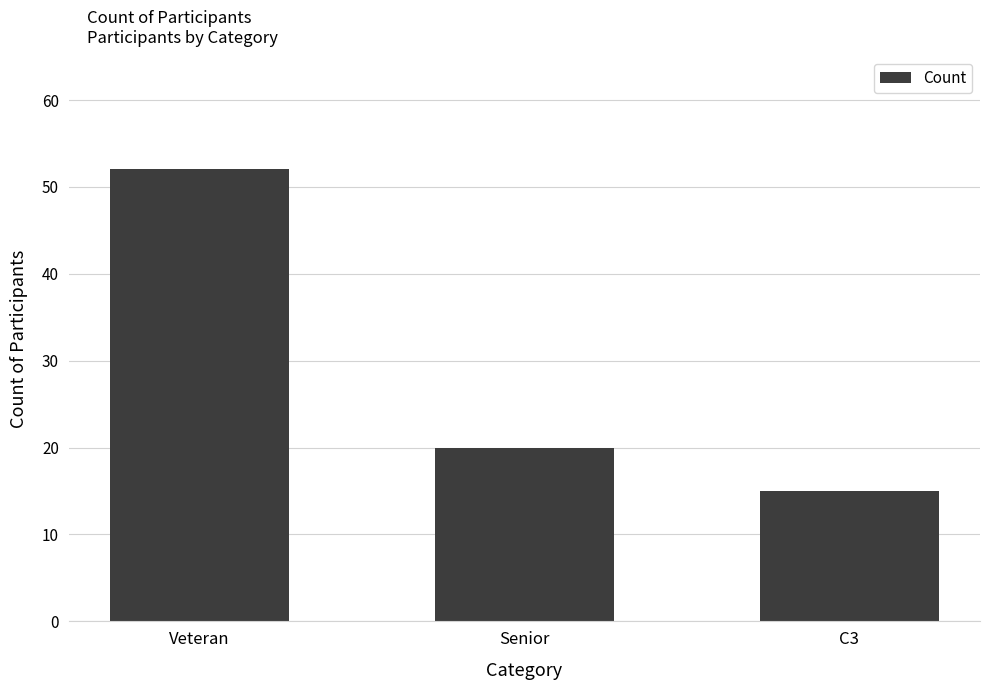

True or false: the data shows 52 at Veteran.

True